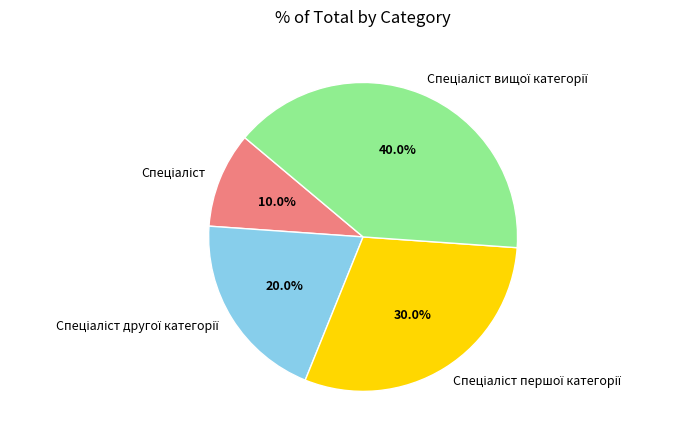

Does any single category account for the majority?

No